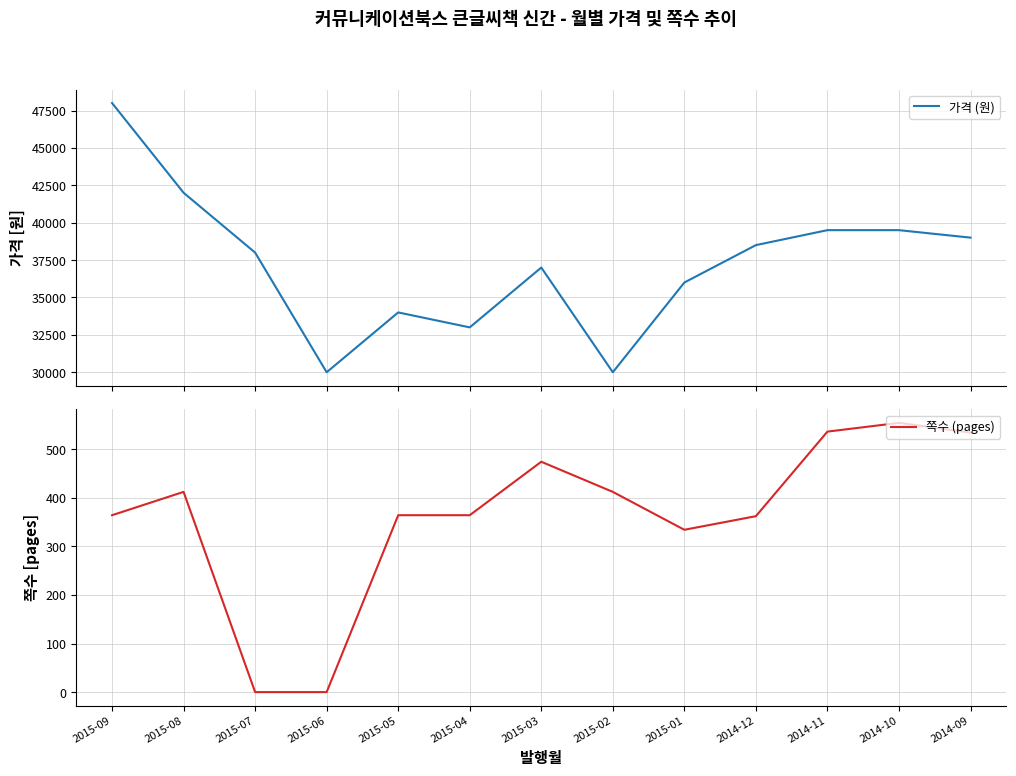

True or false: 쪽수 (pages) and 가격 (원) cross at least once.

False